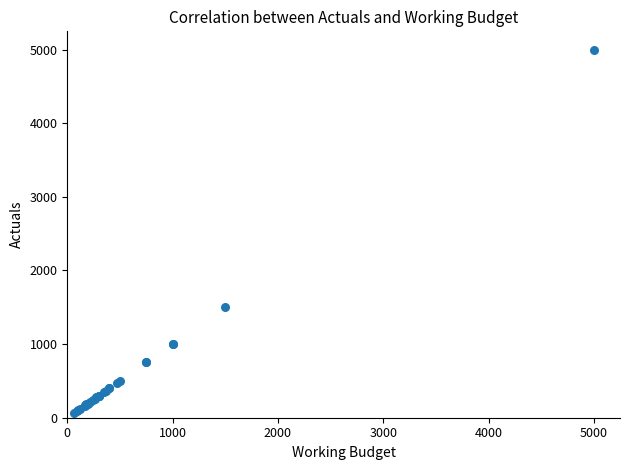

What Y value in the scatter plot is closest to 2530?

1500.0